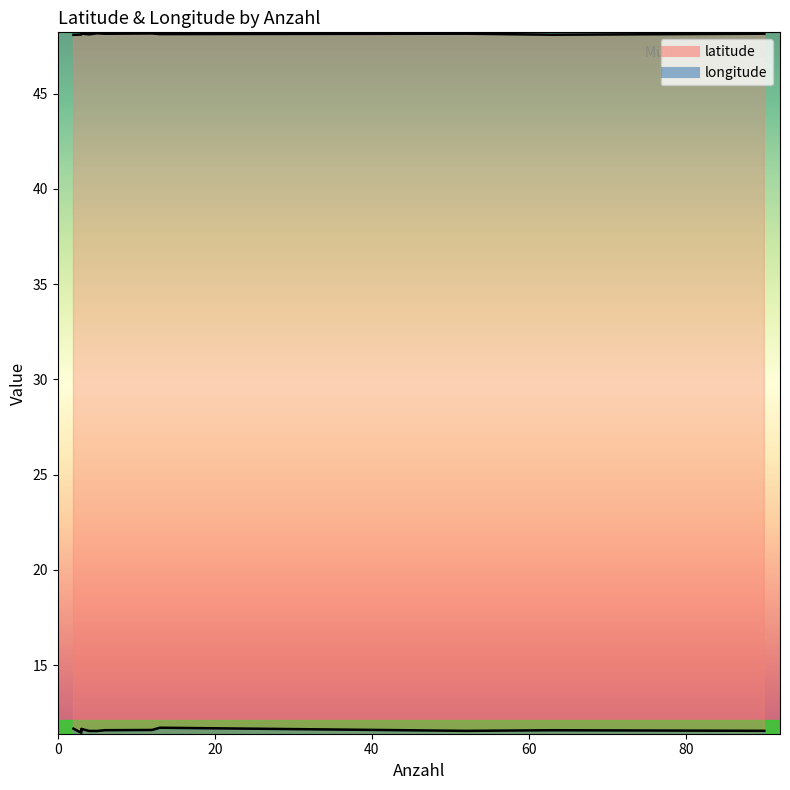

True or false: latitude and longitude intersect in this chart.

False